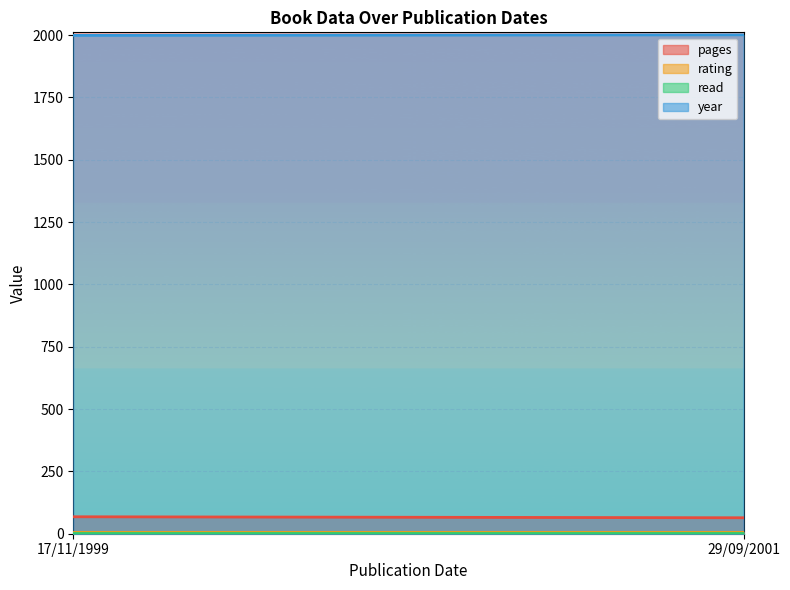

Where is year nearest to the value 2000?

17/11/1999